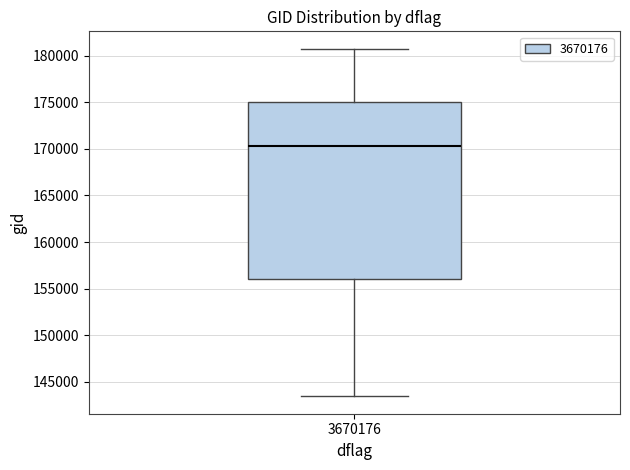

Read this box plot against the y-axis: the position of the median line, the range covered by the box, and the ends of both whiskers. The values are not printed on the chart, so give them approximately, as read against the axis.

median 170500, box 156000 to 175000, whiskers 143500 to 181000